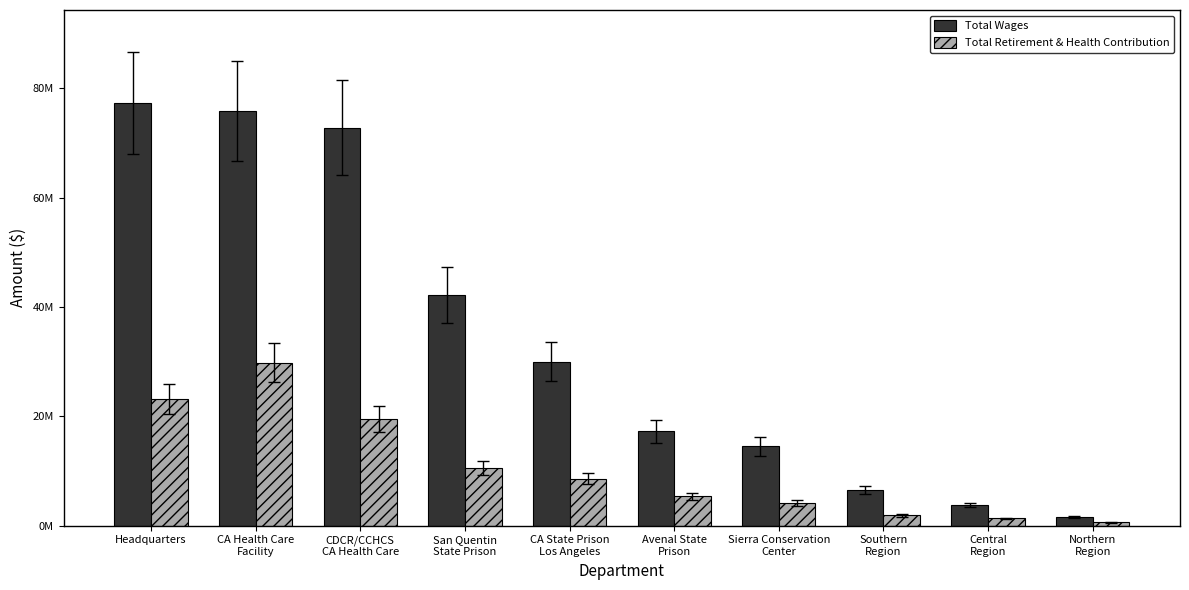

Which series has the largest range (max minus min)?

Total Wages